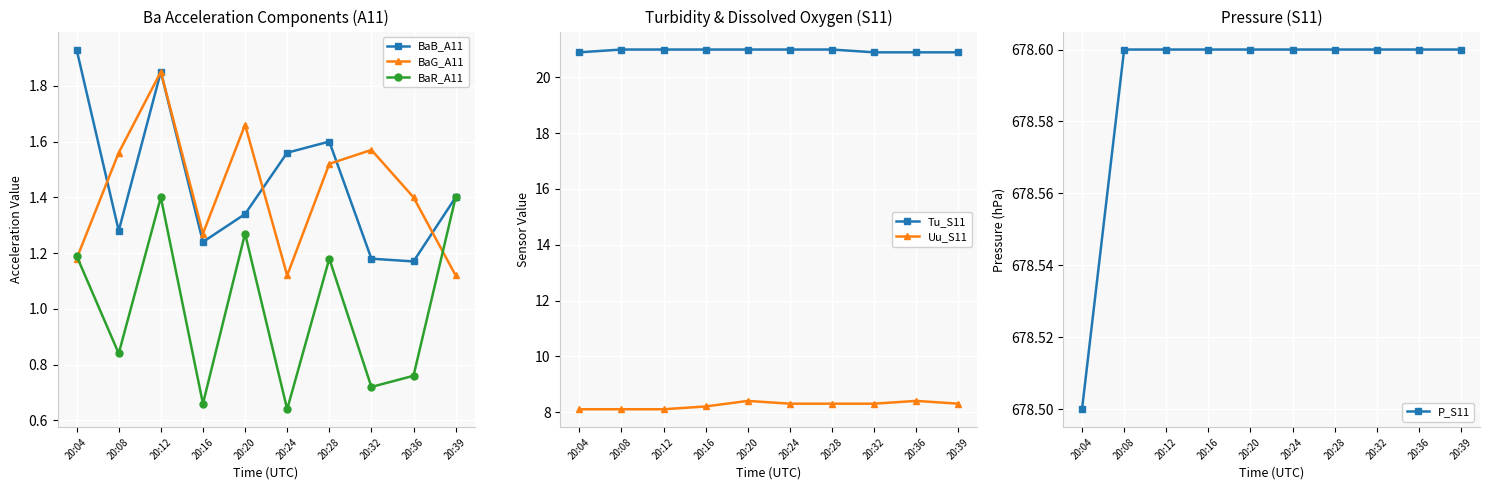

How many lines are shown in the chart?

6